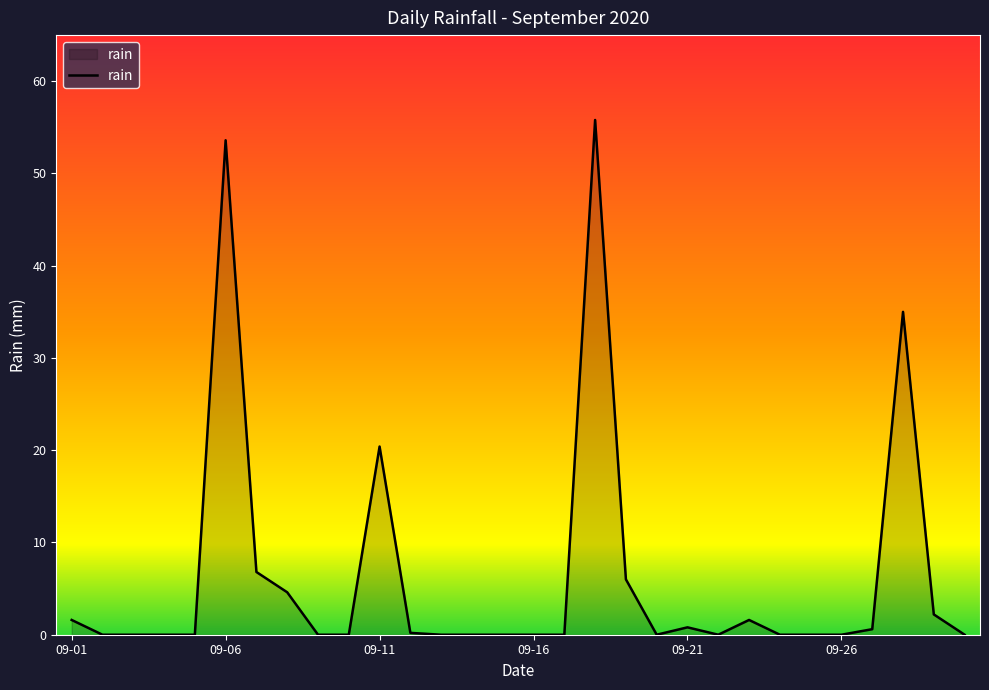

Does the chart have visible grid lines?

No